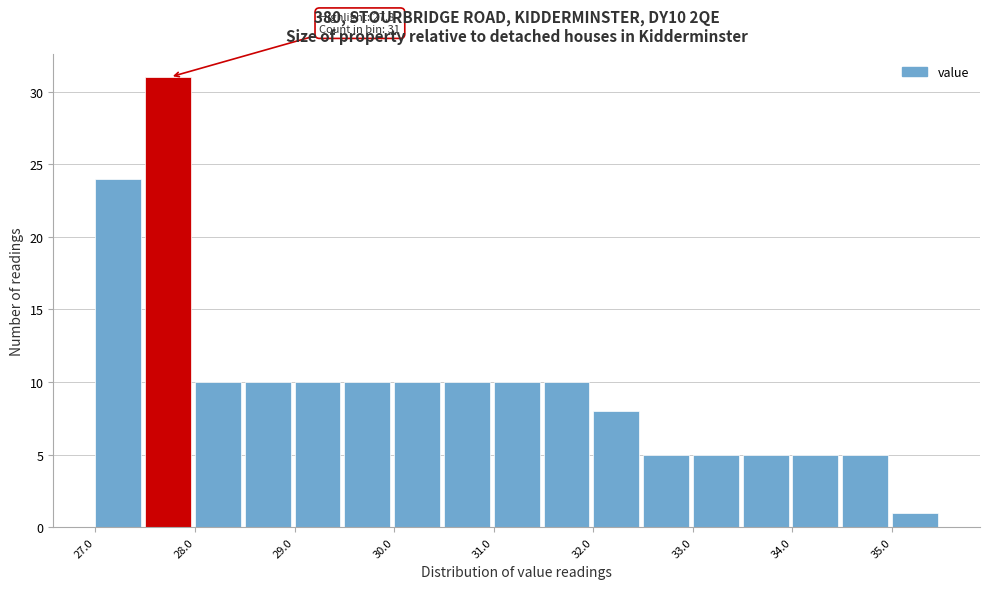

Which range on the x-axis has the tallest bar?

27.5 to 28.0